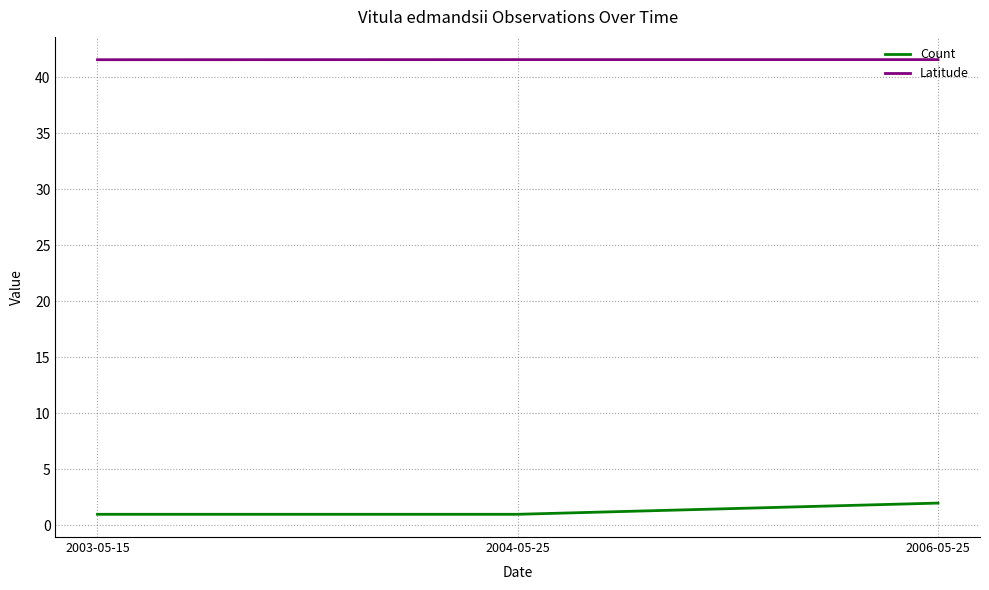

Which series changed the most between 2004-05-25 and 2006-05-25?

Count